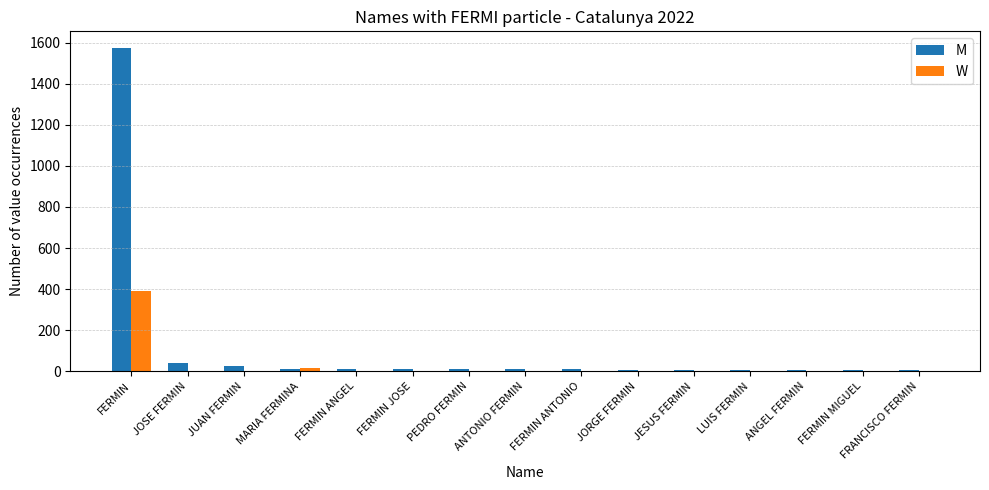

Between FERMIN and ANTONIO FERMIN, which series saw the biggest shift?

M